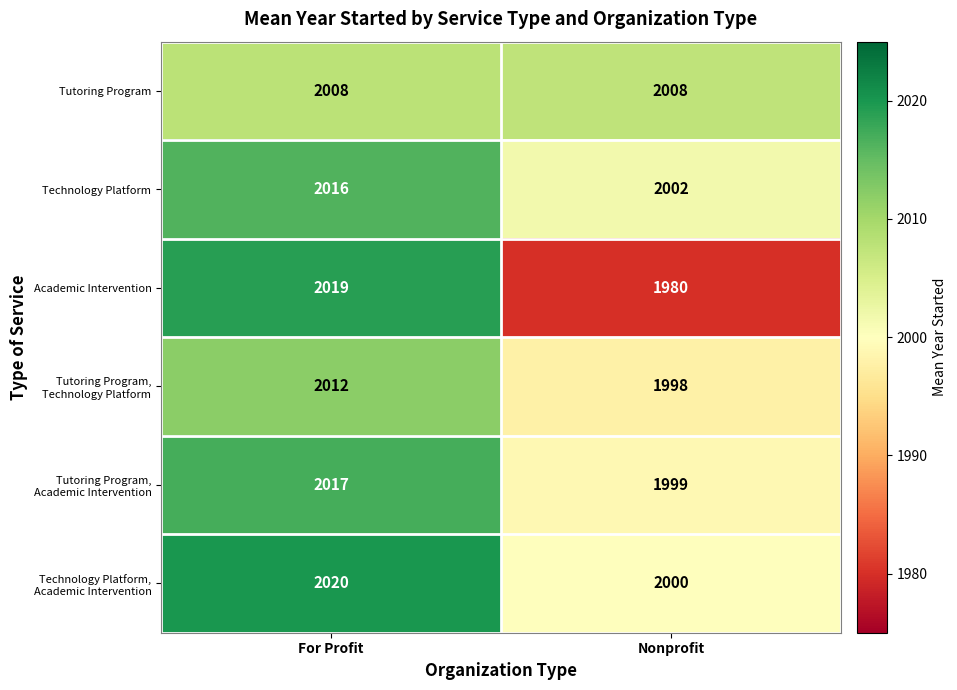

How many data points does each series have?

2